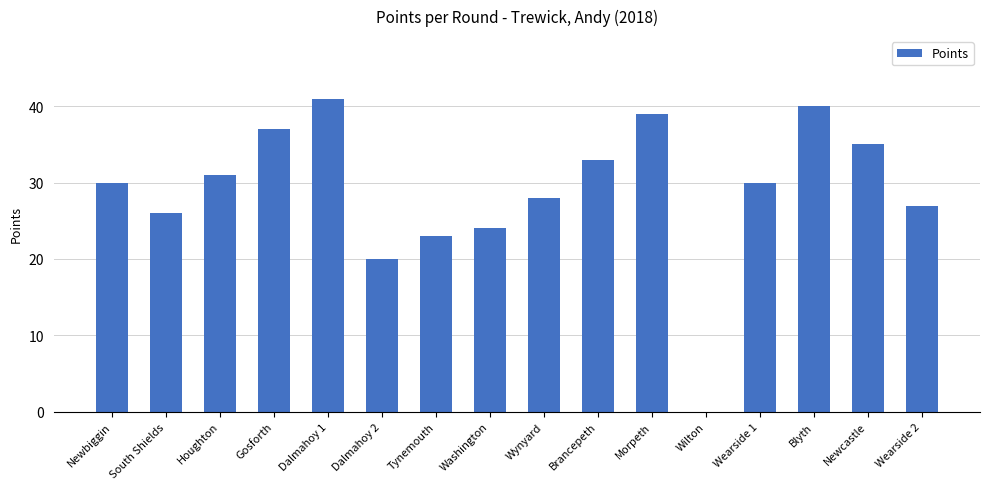

What is the sum of all values?

464